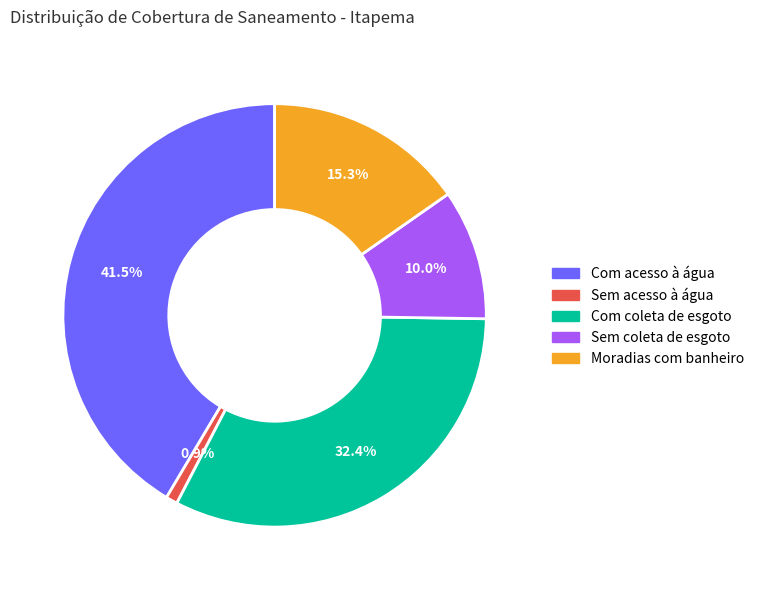

Which category has the smallest portion of the pie?

Sem acesso à água